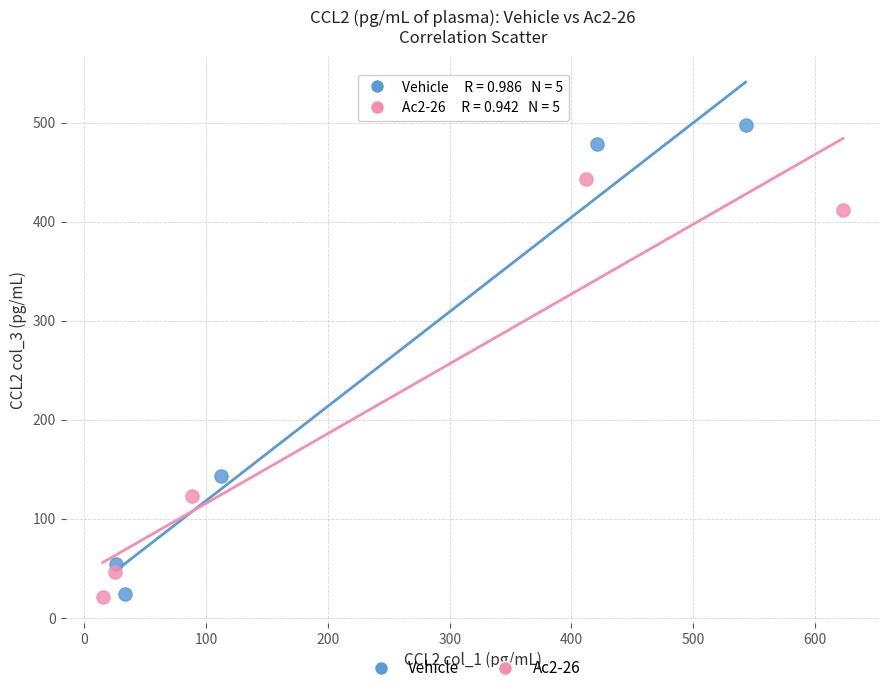

Which series has the largest Y range (max minus min)?

Vehicle